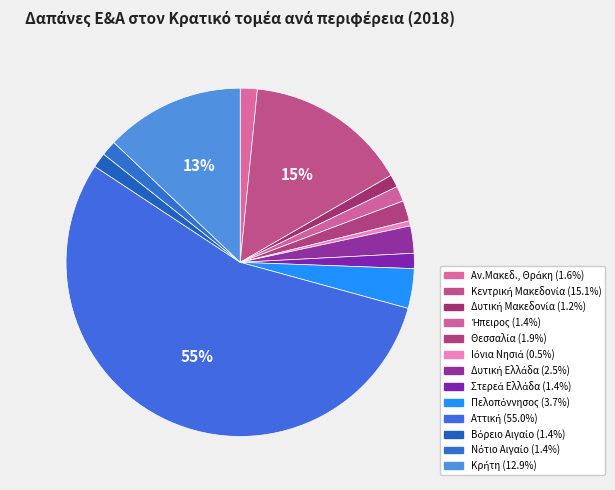

Does Βόρειο Αιγαίο represent more than half of the total?

No